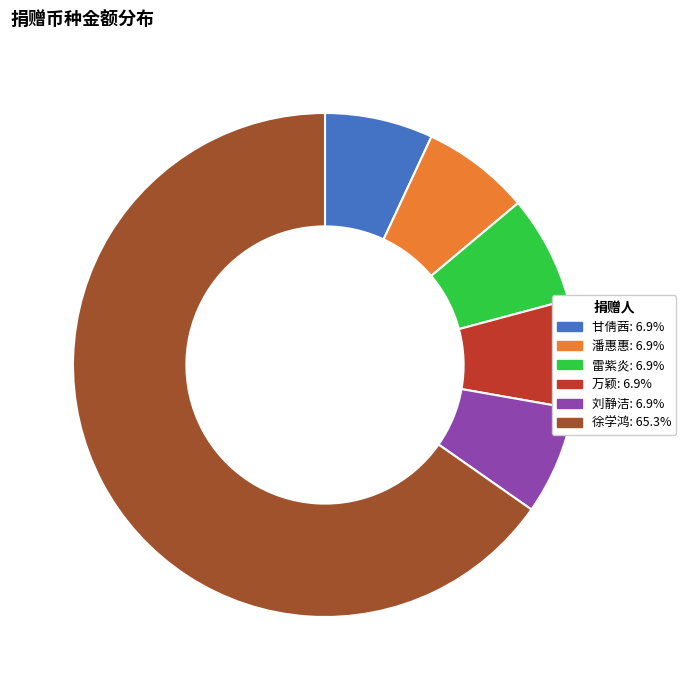

Is there a majority slice in this chart?

Yes